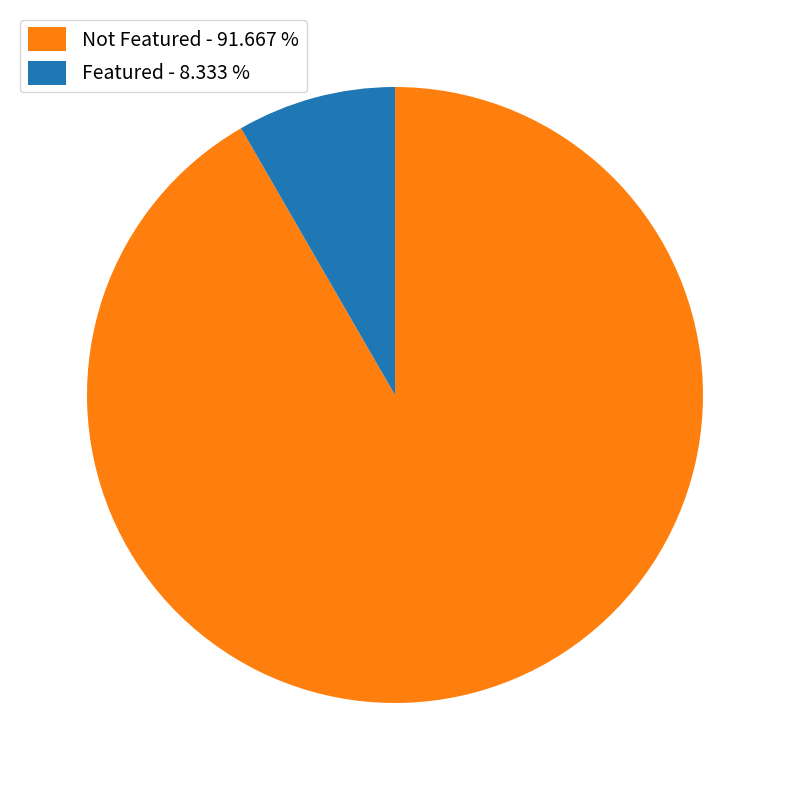

How many slices are in this pie chart?

2